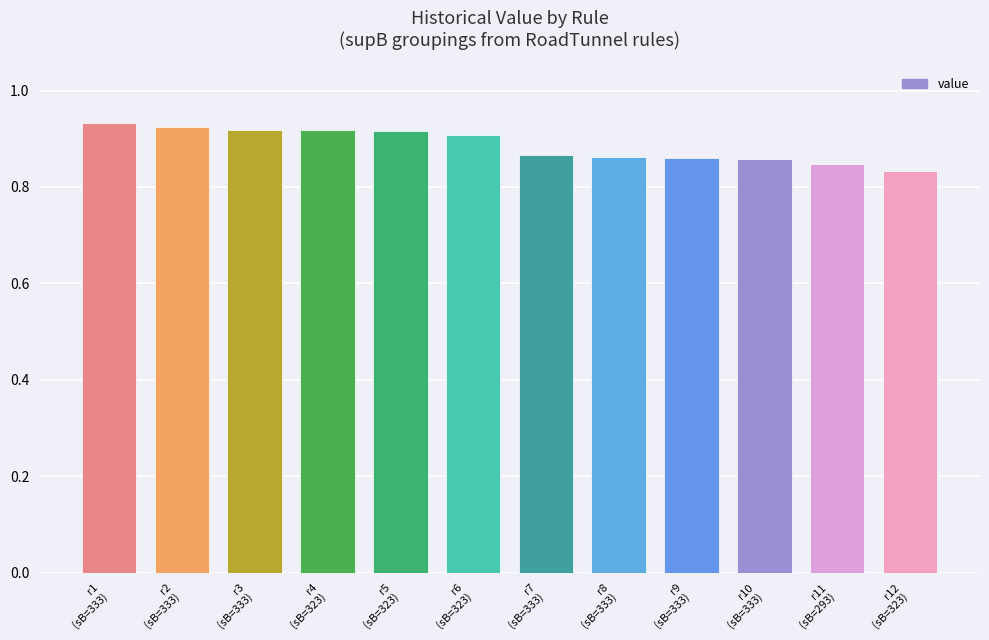

How many values are between 0 and 1?

12